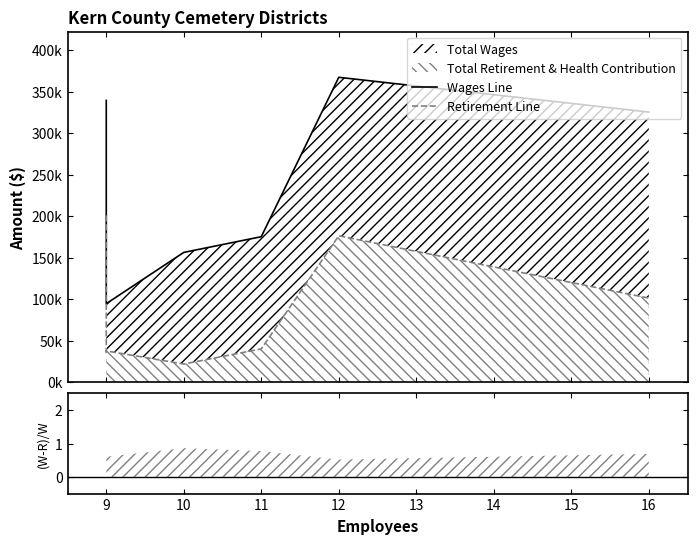

Is it true that Wages Line equals 144681 at 9?

False